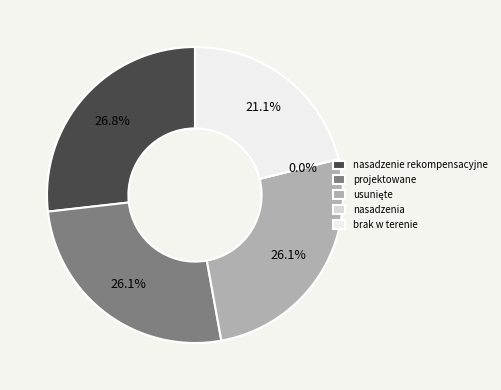

What is the total percentage of nasadzenie rekompensacyjne and brak w terenie?

47.9%